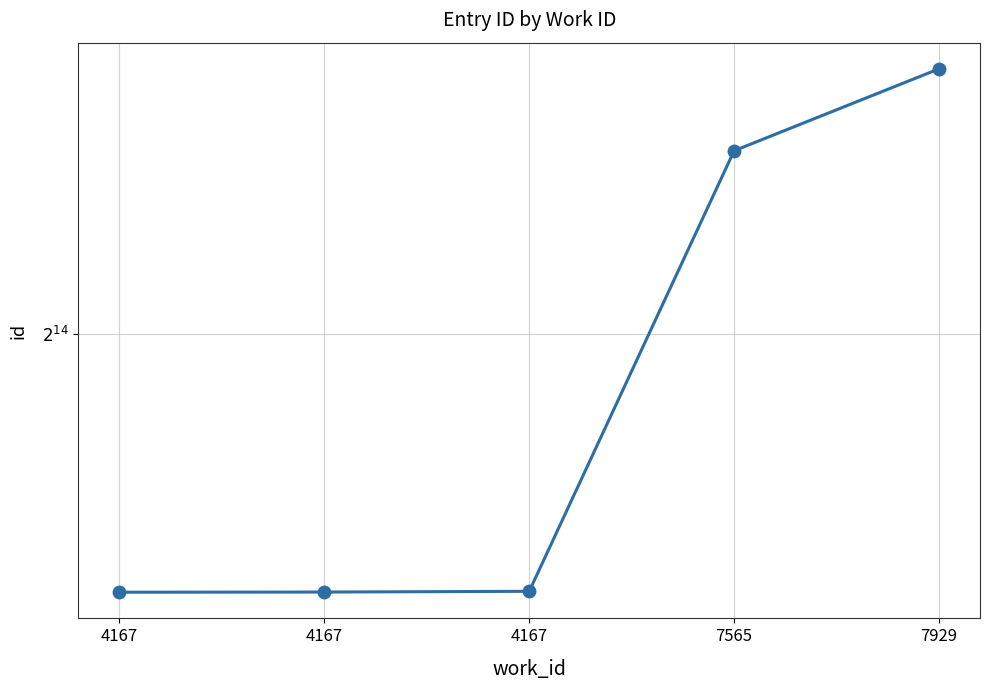

List the labels in order of value, smallest first.

4167, 4167, 4167, 7565, 7929